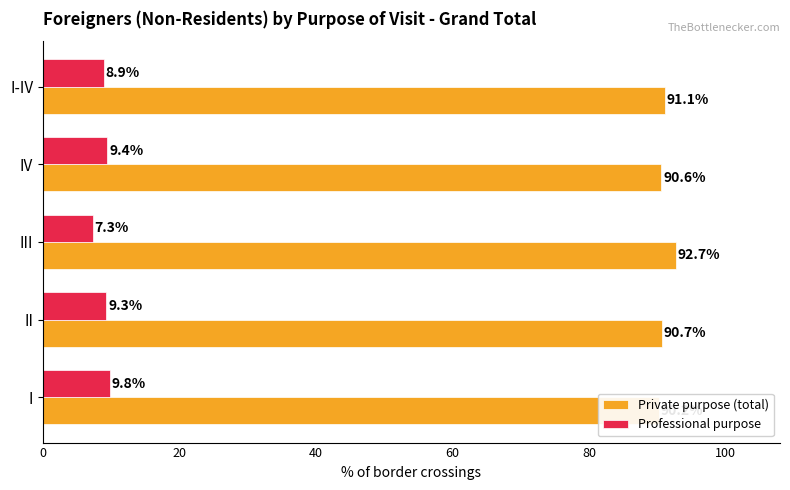

Does the chart contain stacked bars?

No